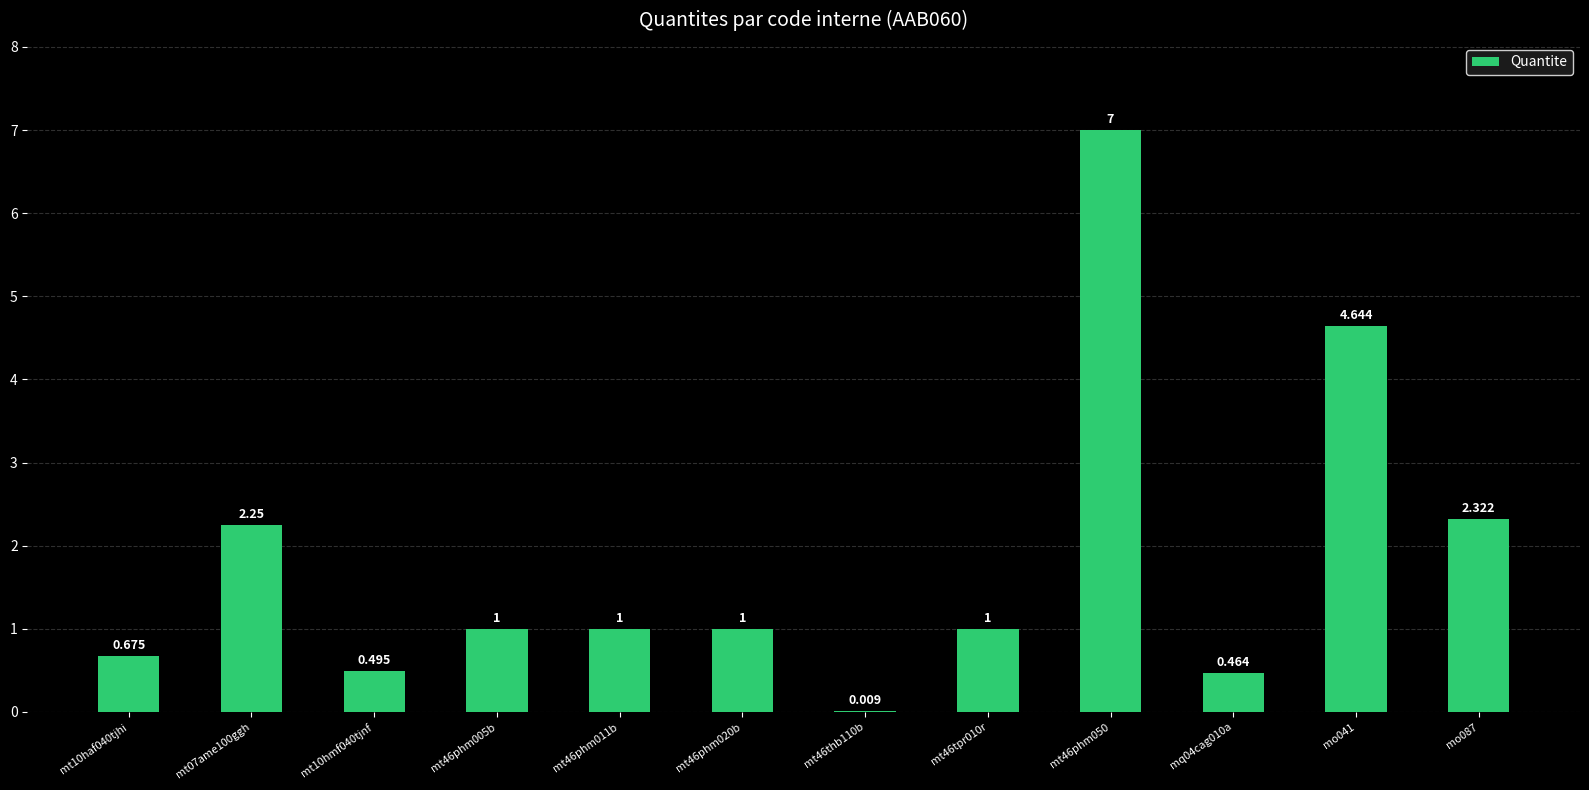

What is the difference between the second highest and second lowest values?

4.2